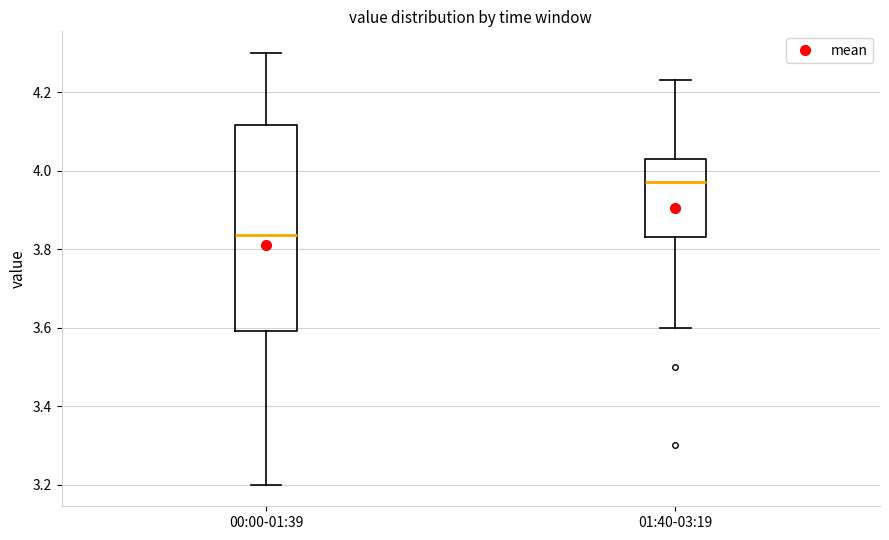

Reading left to right, transcribe this box plot: for each box, give where its median line is, the range the box spans, and where its two whiskers end, as read against the y-axis. The values are not printed on the chart, so give them approximately, as read against the axis.

00:00-01:39: median 3.84, box 3.60 to 4.12, whiskers 3.20 to 4.30
01:40-03:19: median 3.98, box 3.84 to 4.04, whiskers 3.60 to 4.24